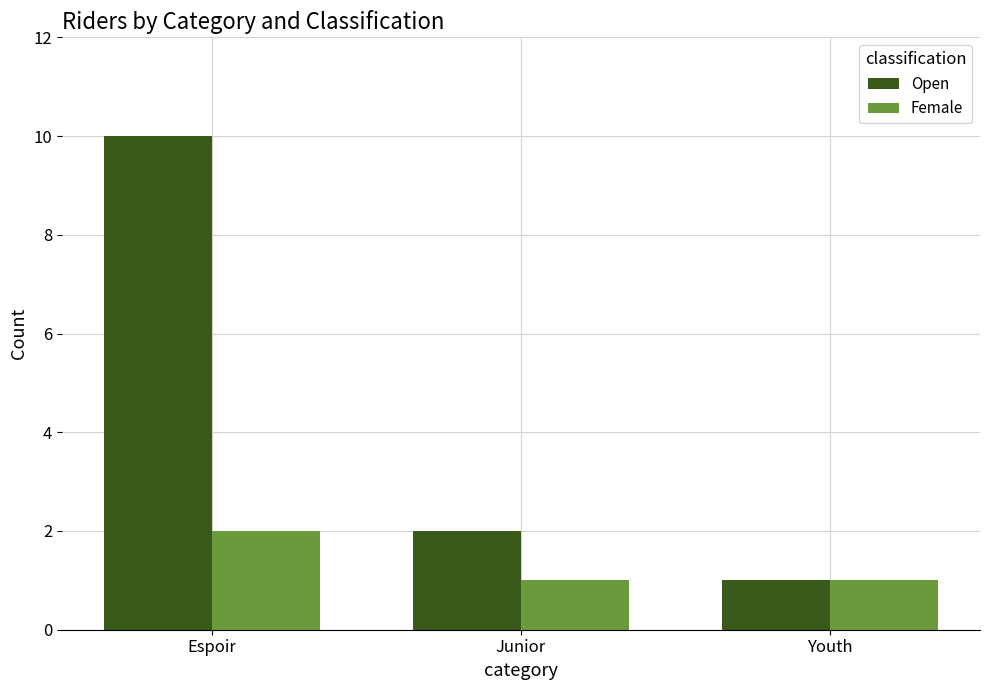

List the series in order of their overall mean, highest first.

Open, Female